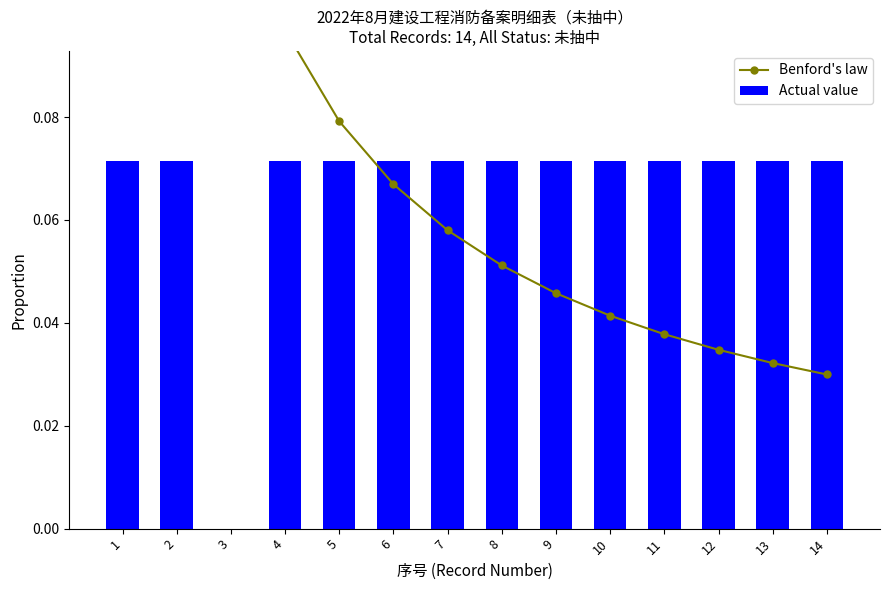

What is the sum of the Benford's law values at 12 and 9?

0.1